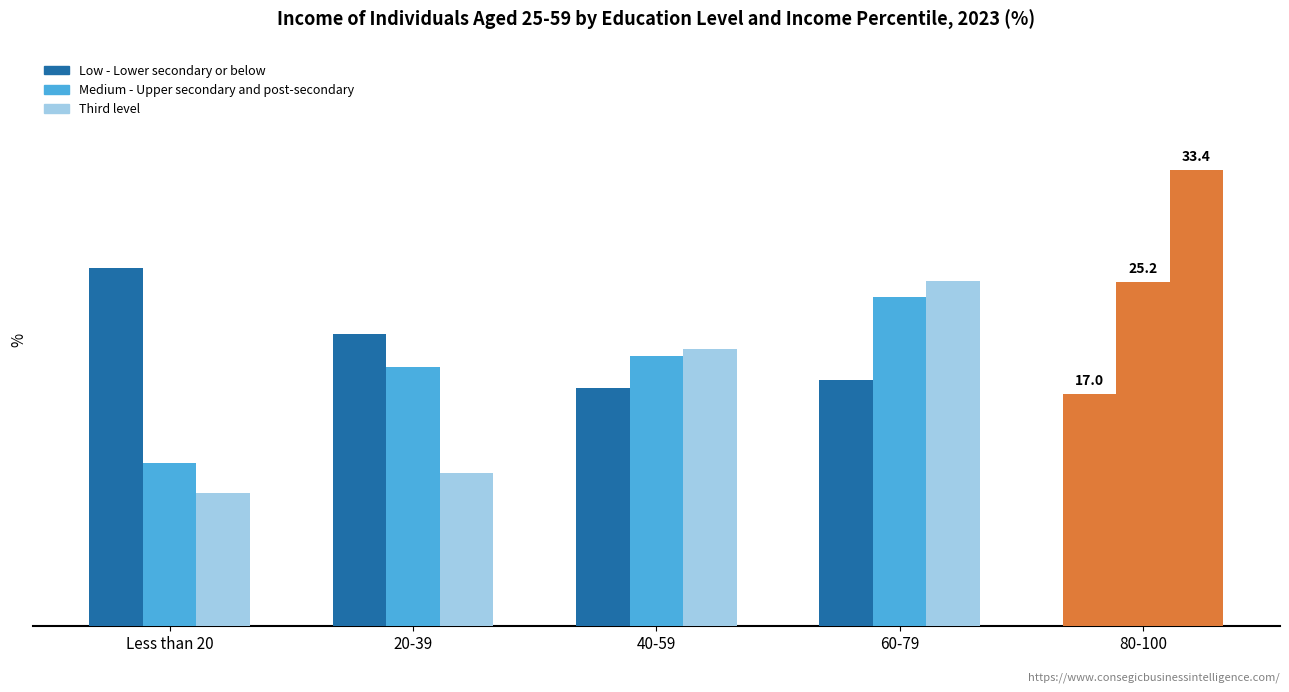

Which series changed the most between 60-79 and 80-100?

Third level